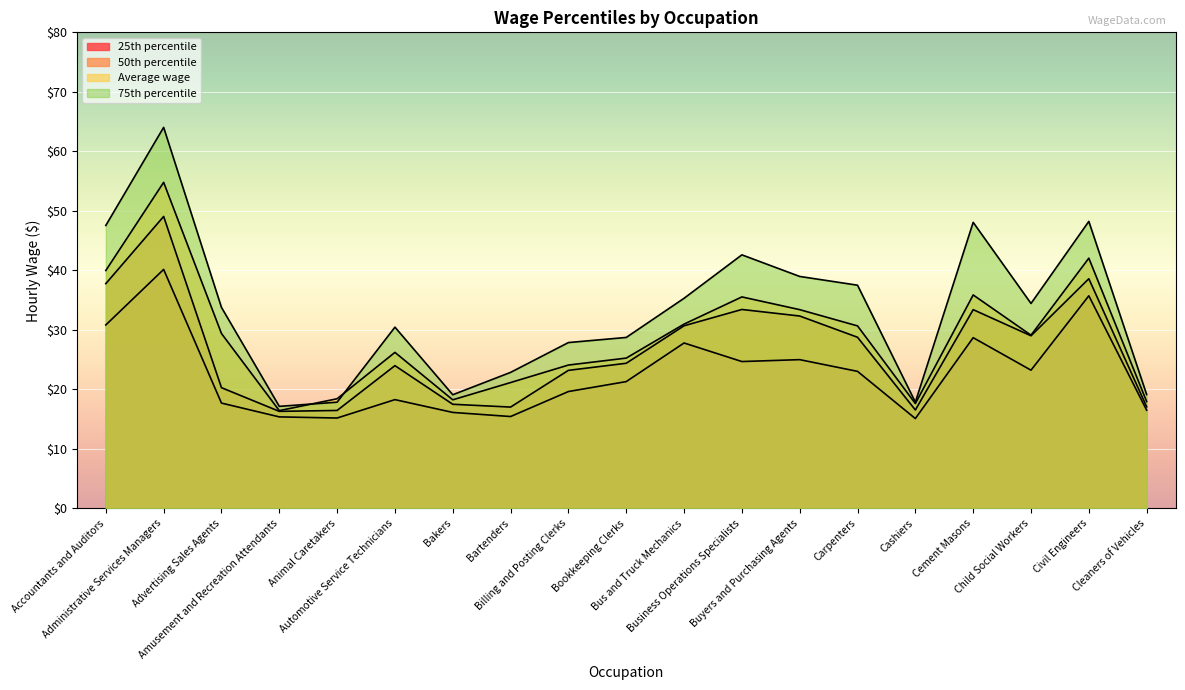

What is the difference between the highest and lowest values at Accountants and Auditors?

16.7